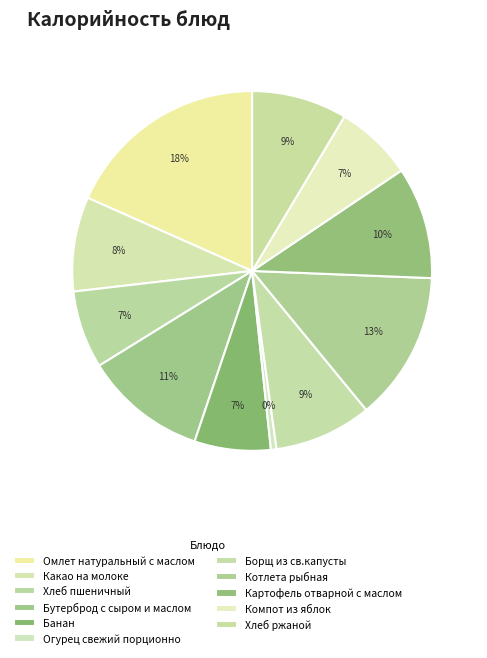

True or false: Омлет натуральный с маслом accounts for 33% of the total.

False